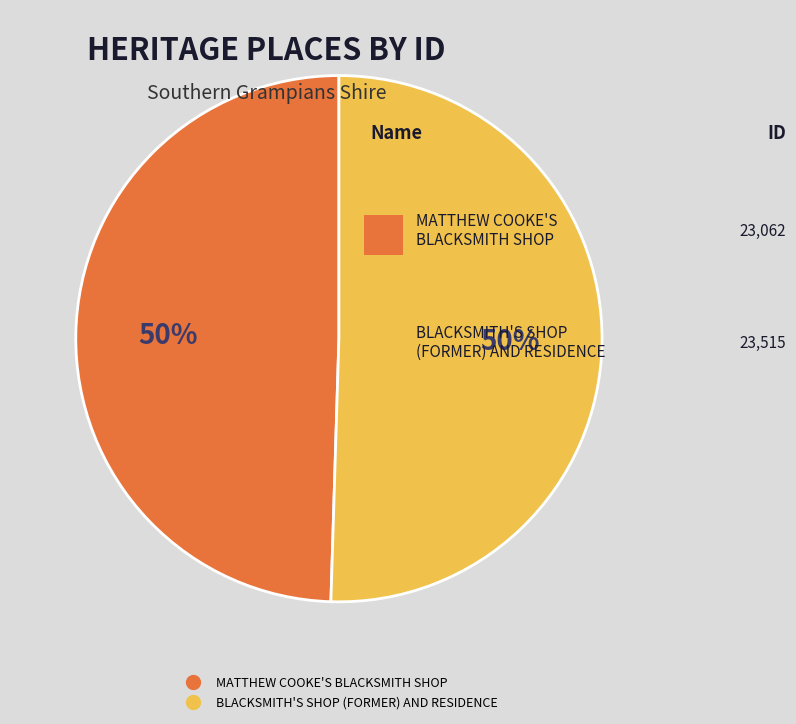

What is the ratio of the value at MATTHEW COOKE'S BLACKSMITH SHOP to the value at BLACKSMITH'S SHOP (FORMER) AND RESIDENCE?

1.0